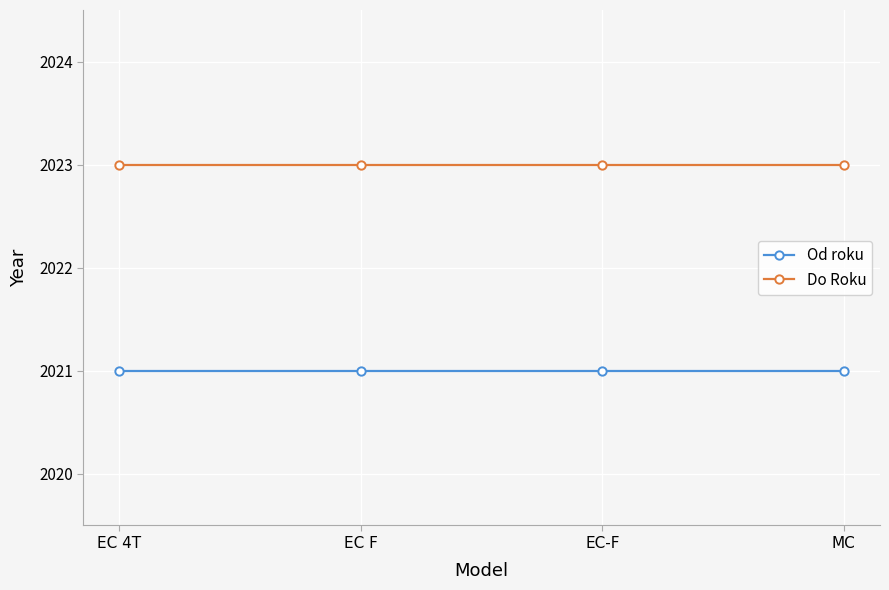

Is the value of Do Roku at EC 4T greater than the value of Od roku at EC 4T?

Yes